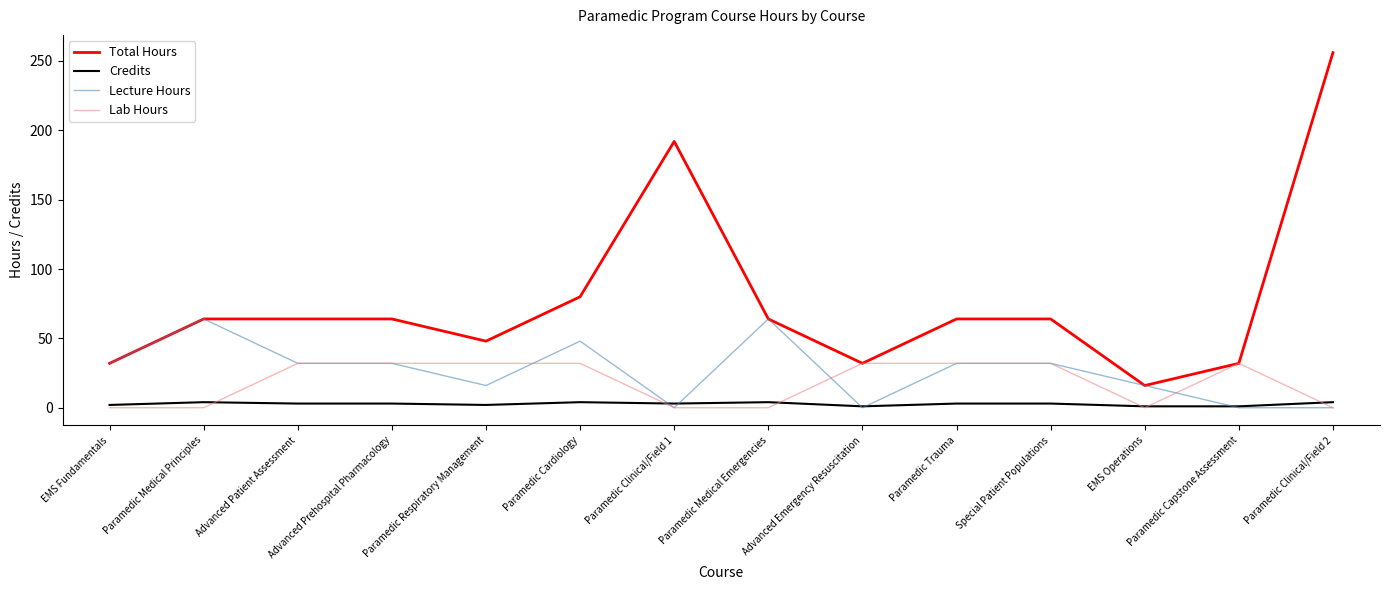

True or false: Lecture Hours has a value of 9 at Advanced Patient Assessment.

False